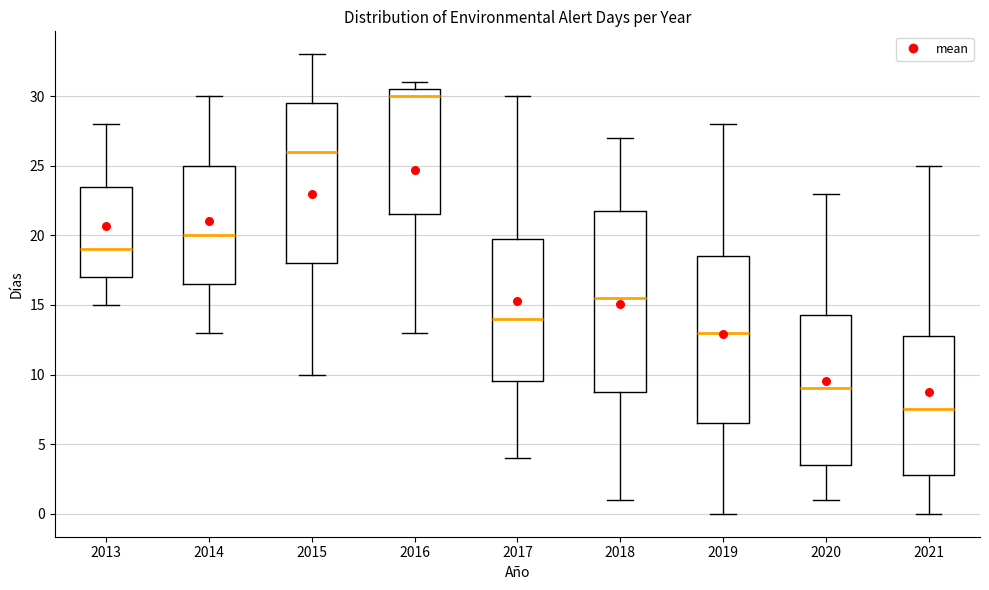

Where is the upper edge of the box at x = 2014 on the y-axis? The values are not printed on the chart, so give them approximately, as read against the axis.

25.0